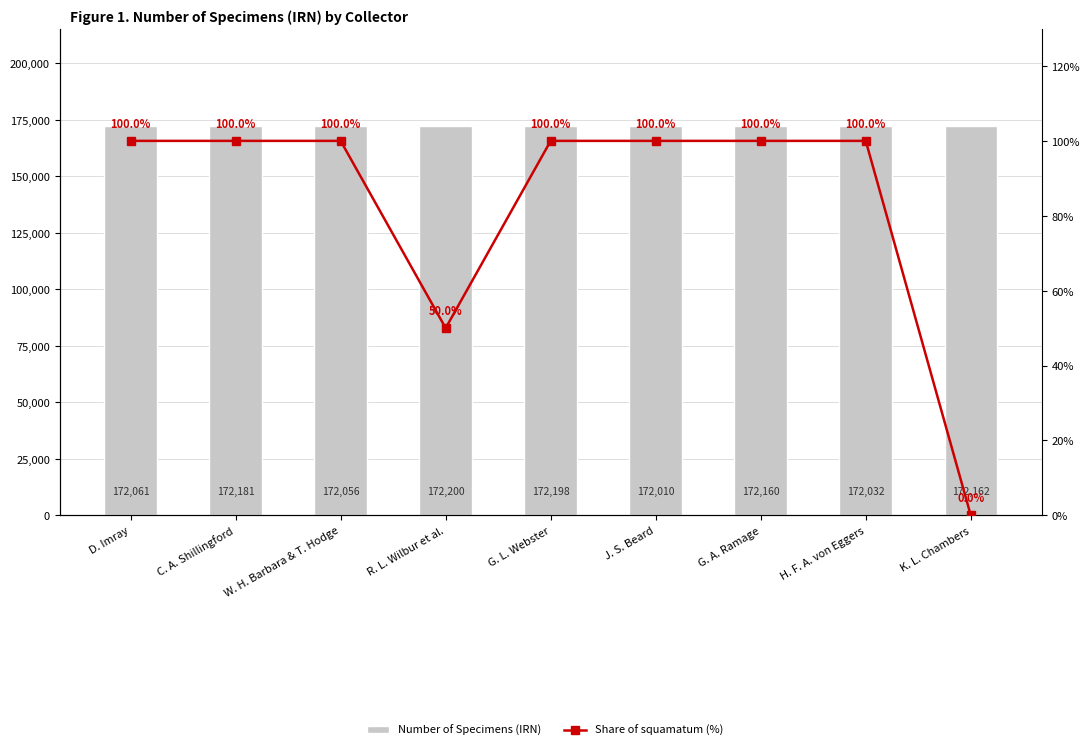

True or false: Share of squamatum (%) has a value of 100 at G. A. Ramage.

True